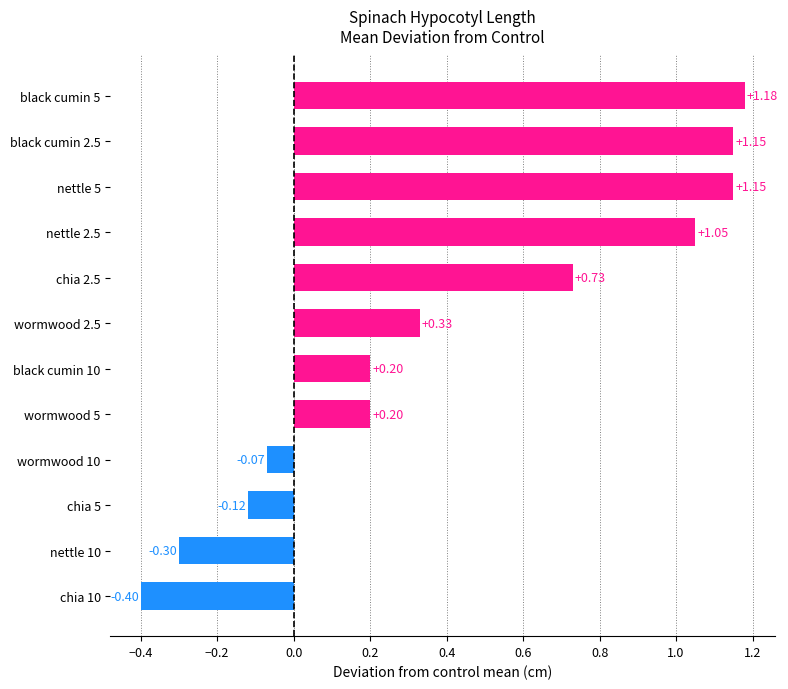

How many bars are there in total?

12